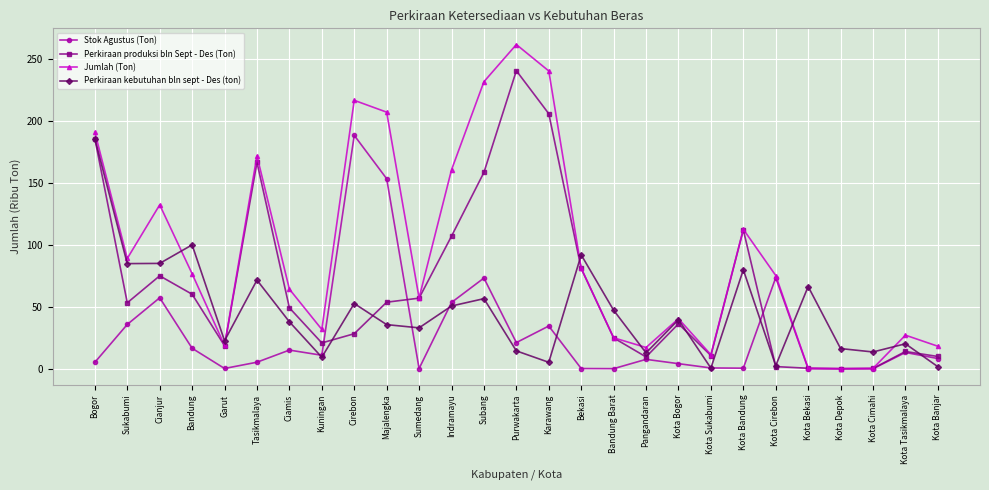

Which series has the widest spread of values?

Jumlah (Ton)